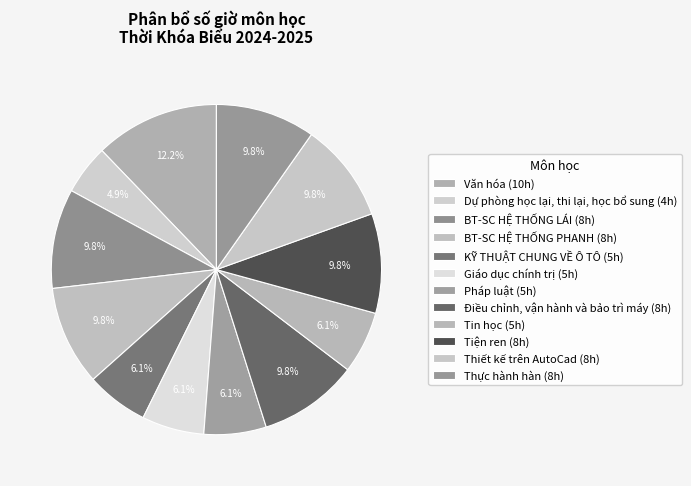

Which slice is the smallest?

Dự phòng học lại, thi lại, học bổ sung